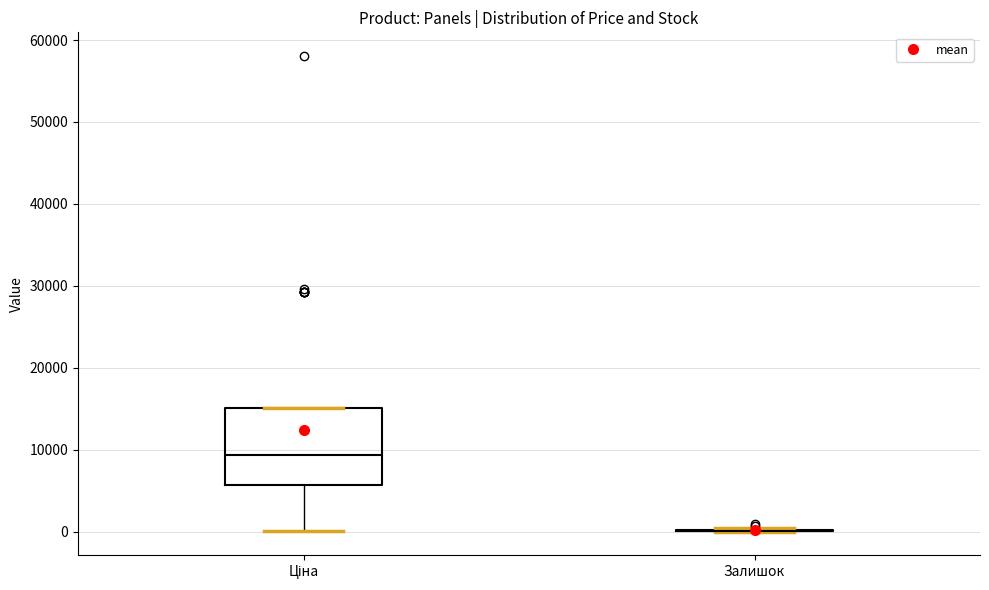

Comparing the boxes themselves (not the whiskers), which one is the tallest?

Ціна